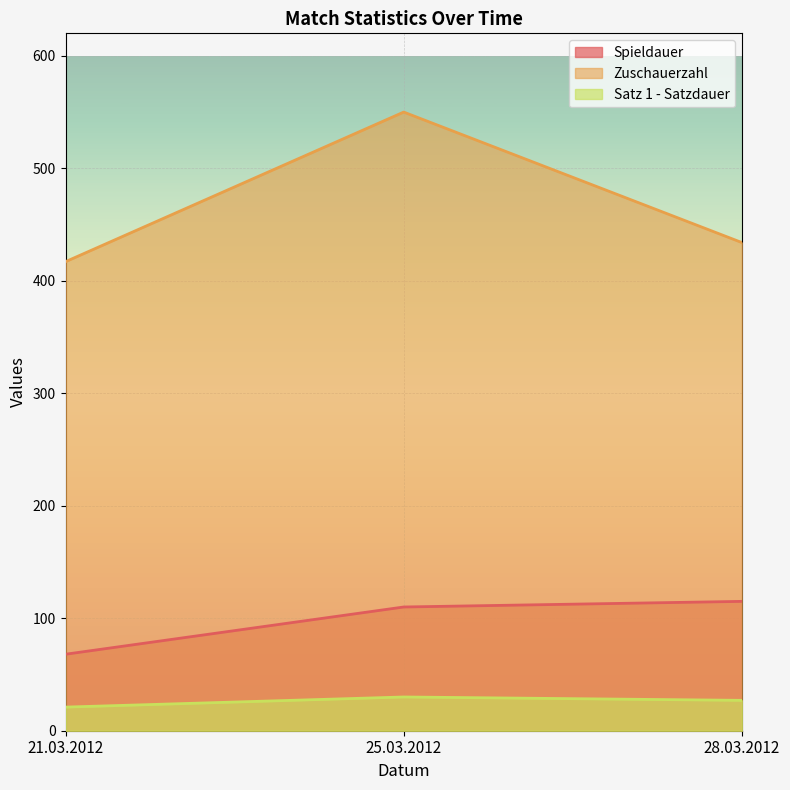

Count the number of categories in the chart.

3